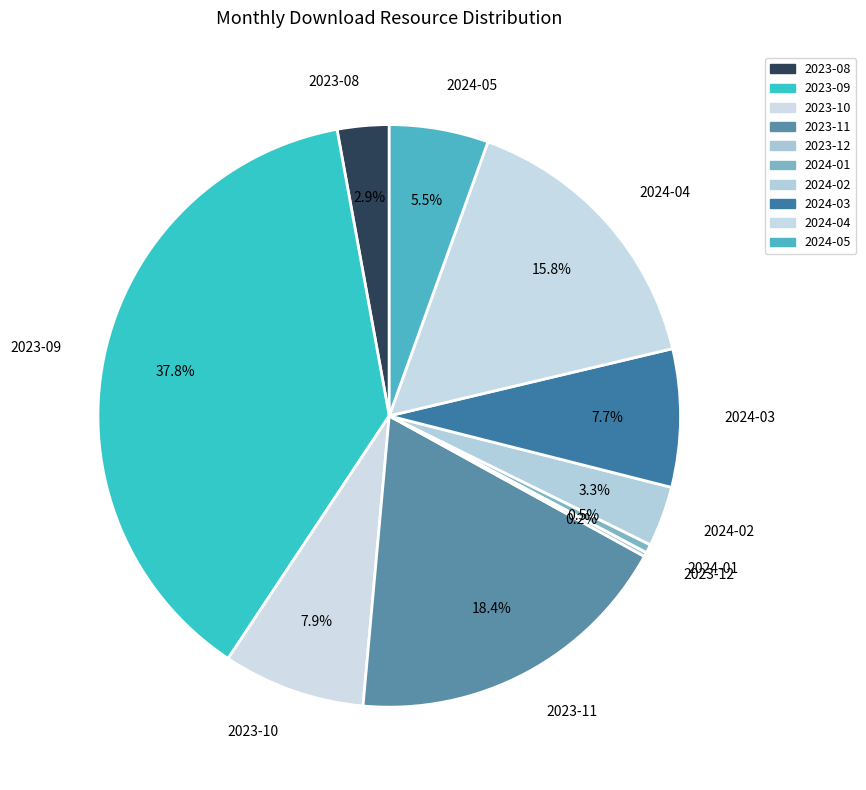

Does any single category account for the majority?

No